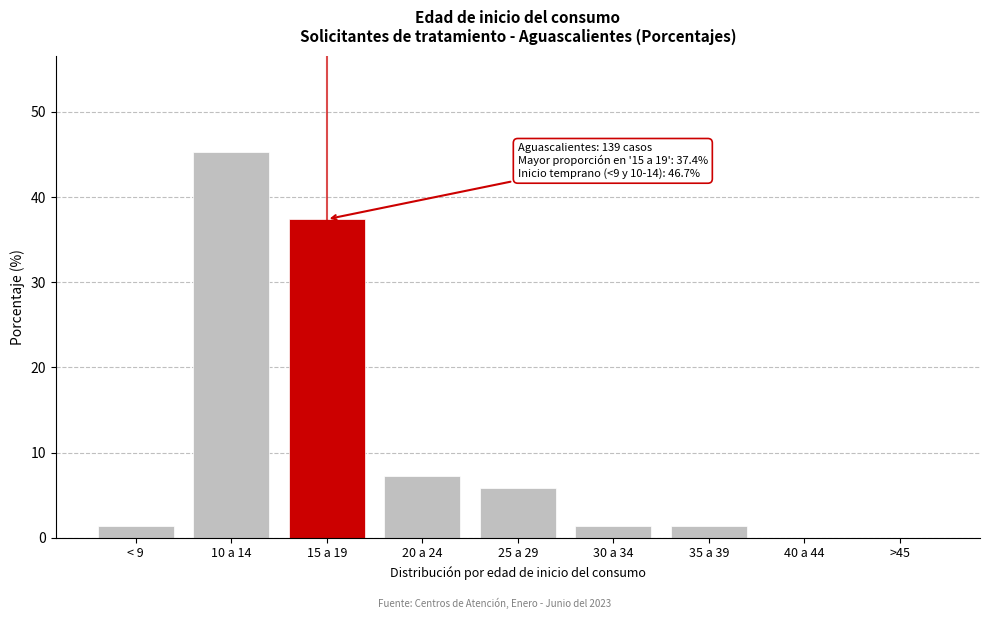

Reading left to right, transcribe all the data shown in this chart.

< 9=1.4	10 a 14=45.3	15 a 19=37.4	20 a 24=7.2	25 a 29=5.8	30 a 34=1.4	35 a 39=1.4	40 a 44=0.0	>45=0.0